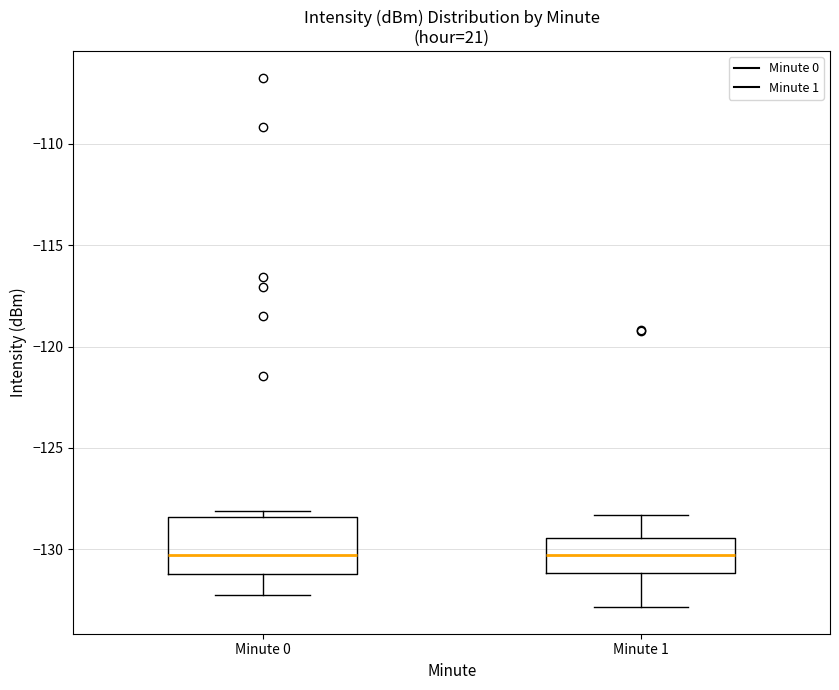

Reading left to right, transcribe this box plot: for each box, give where its median line is, the range the box spans, and where its two whiskers end, as read against the y-axis. The values are not printed on the chart, so give them approximately, as read against the axis.

Minute 0: median -130.5, box -131.0 to -128.5, whiskers -132.5 to -128.0
Minute 1: median -130.5, box -131.0 to -129.5, whiskers -133.0 to -128.5